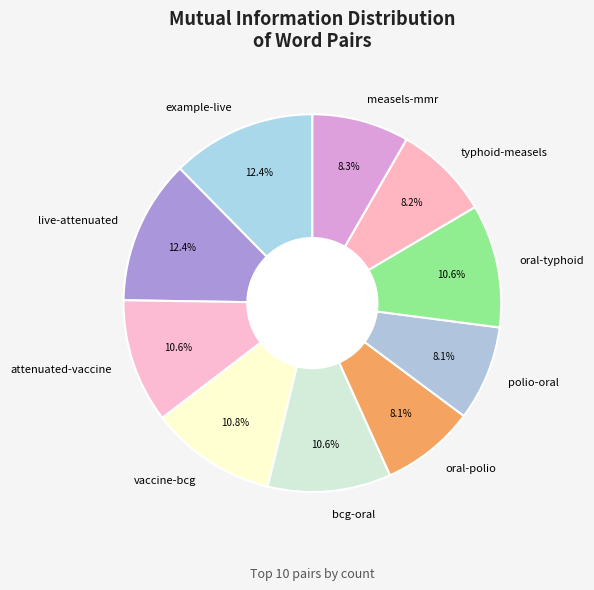

Between attenuated-vaccine and measels-mmr, which is larger?

attenuated-vaccine